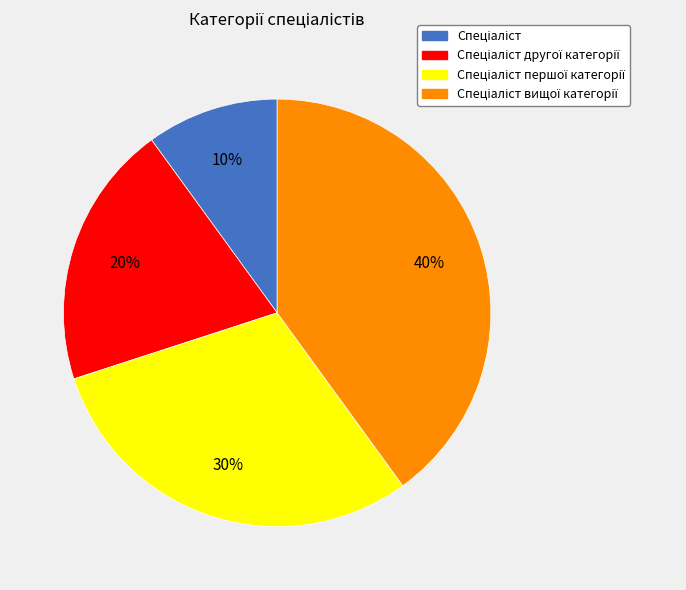

Is there a majority slice in this chart?

No